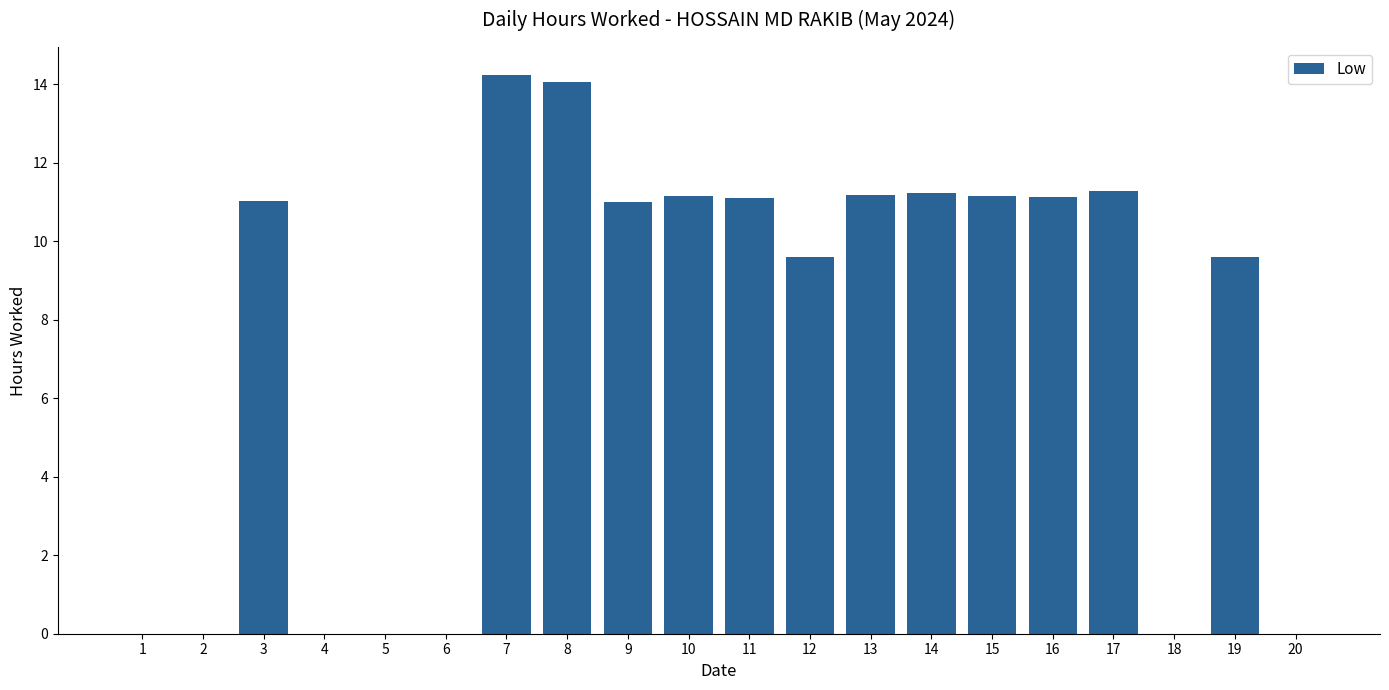

What is the sum of all values?

147.8